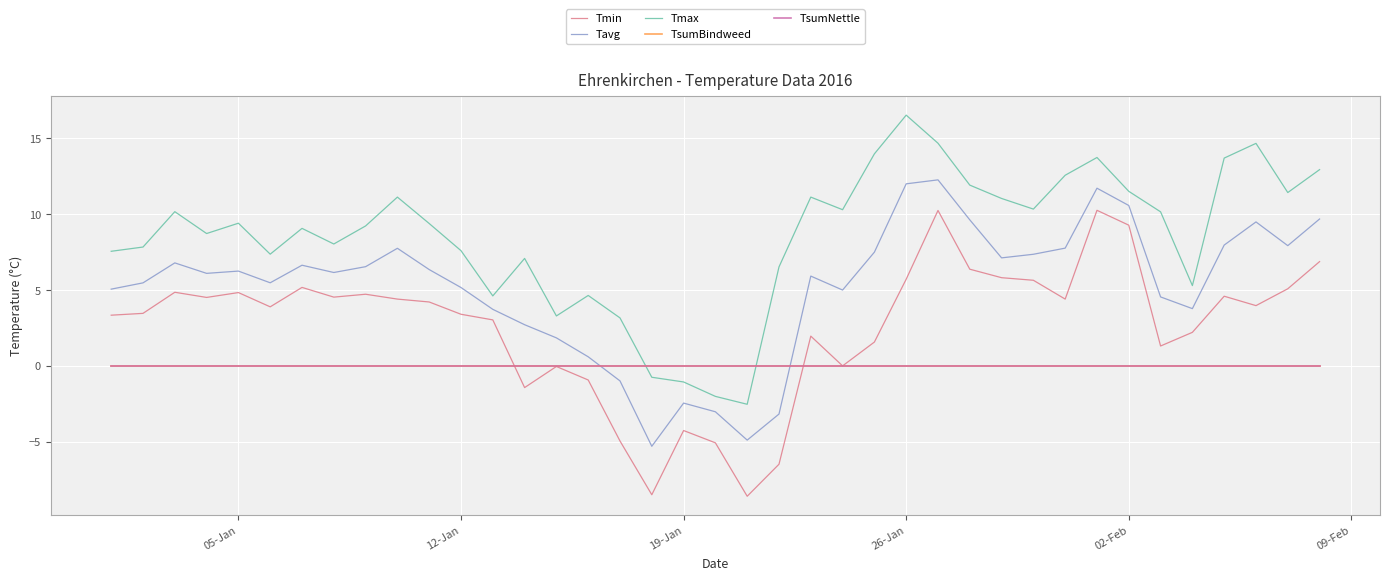

Does the chart have visible grid lines?

Yes